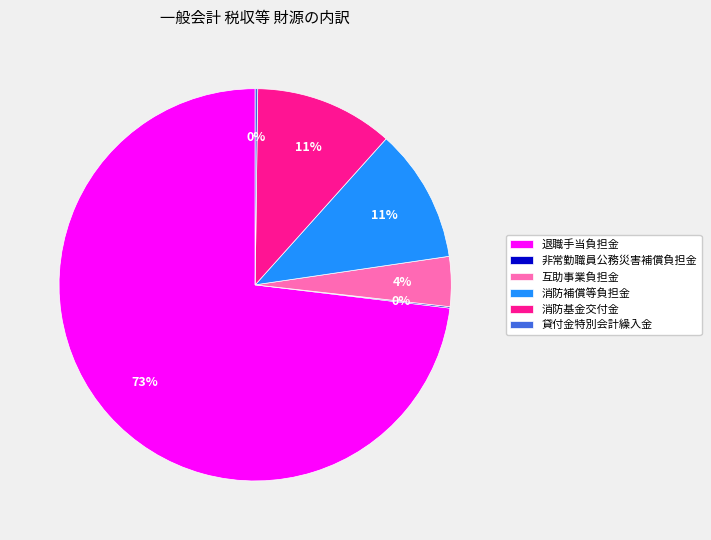

Which category has the biggest portion of the pie?

退職手当負担金